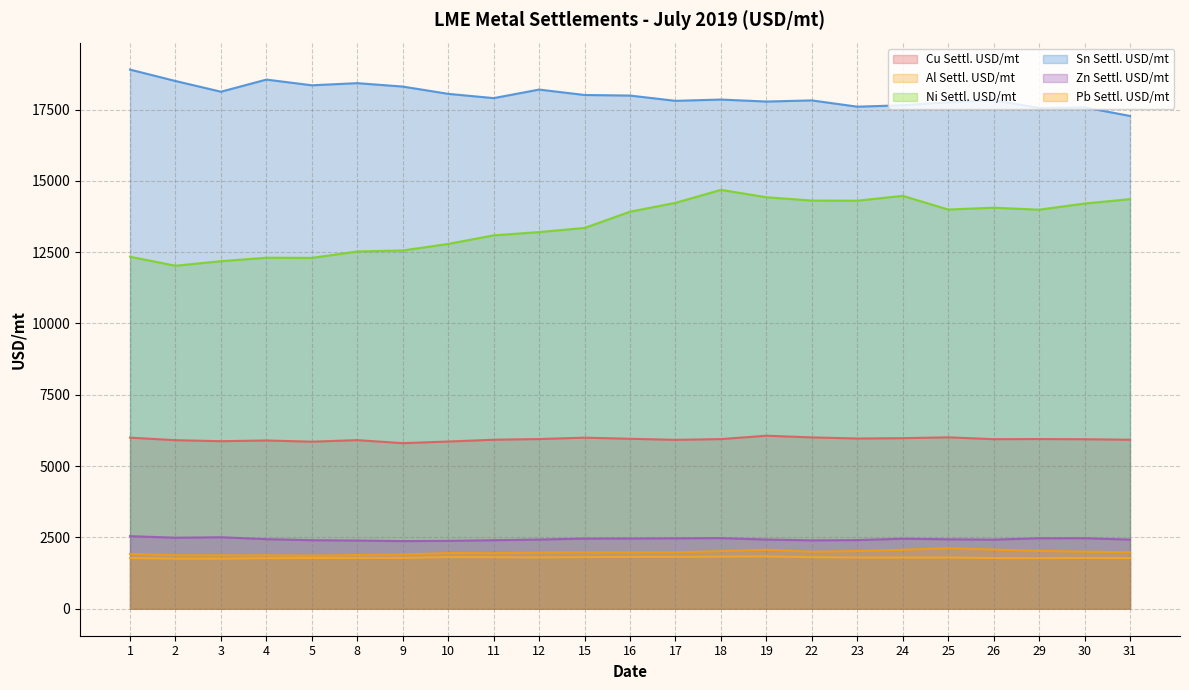

What is the value of the Sn Settl. USD/mt point at the 17th from the left?

17600.0